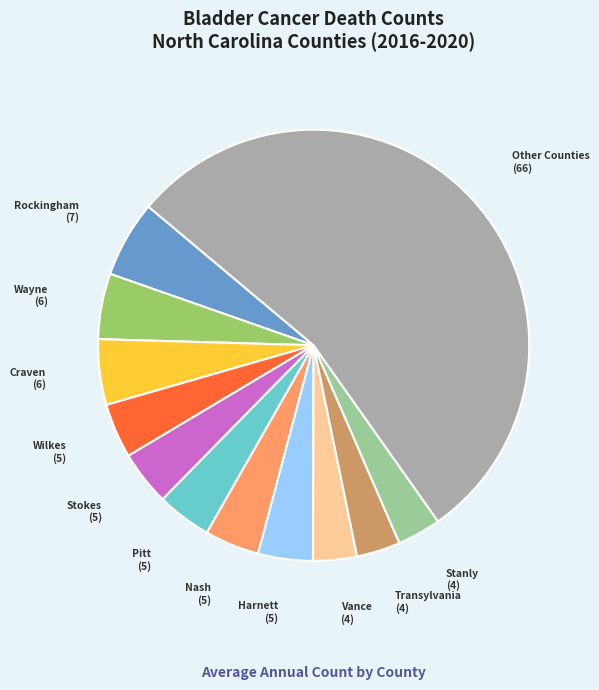

Is there a majority slice in this chart?

Yes